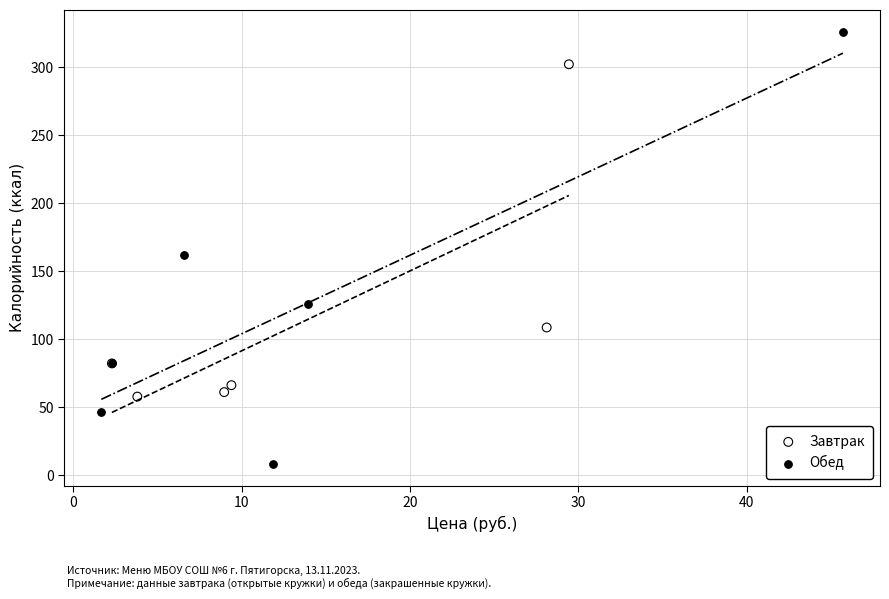

Which series contains the lowest Y value?

Обед